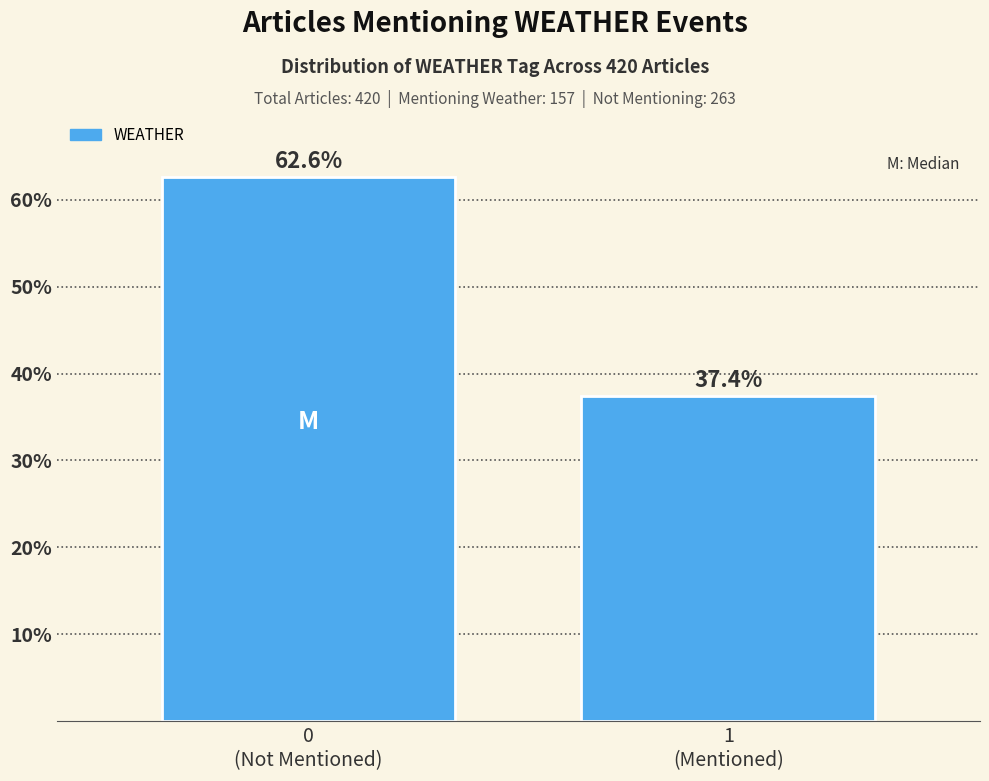

Reading left to right, transcribe all the data shown in this chart.

62.6	37.4